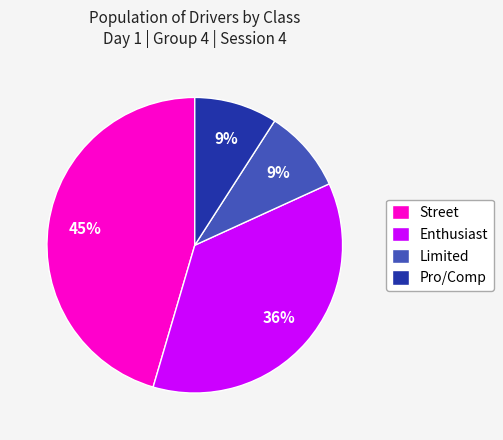

True or false: Pro/Comp accounts for 9% of the total.

True